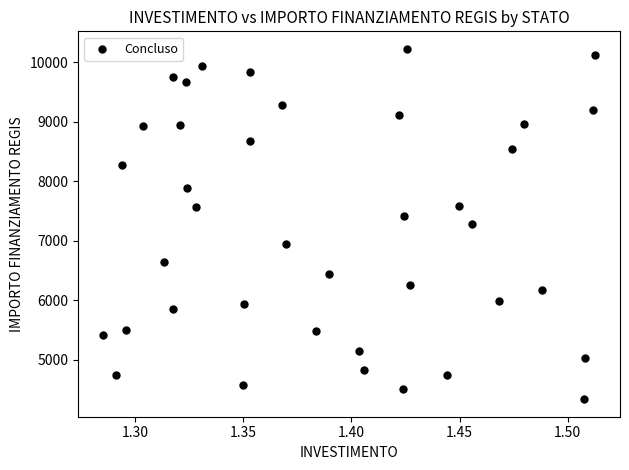

What is the range of Y values (max minus min)?

5888.2